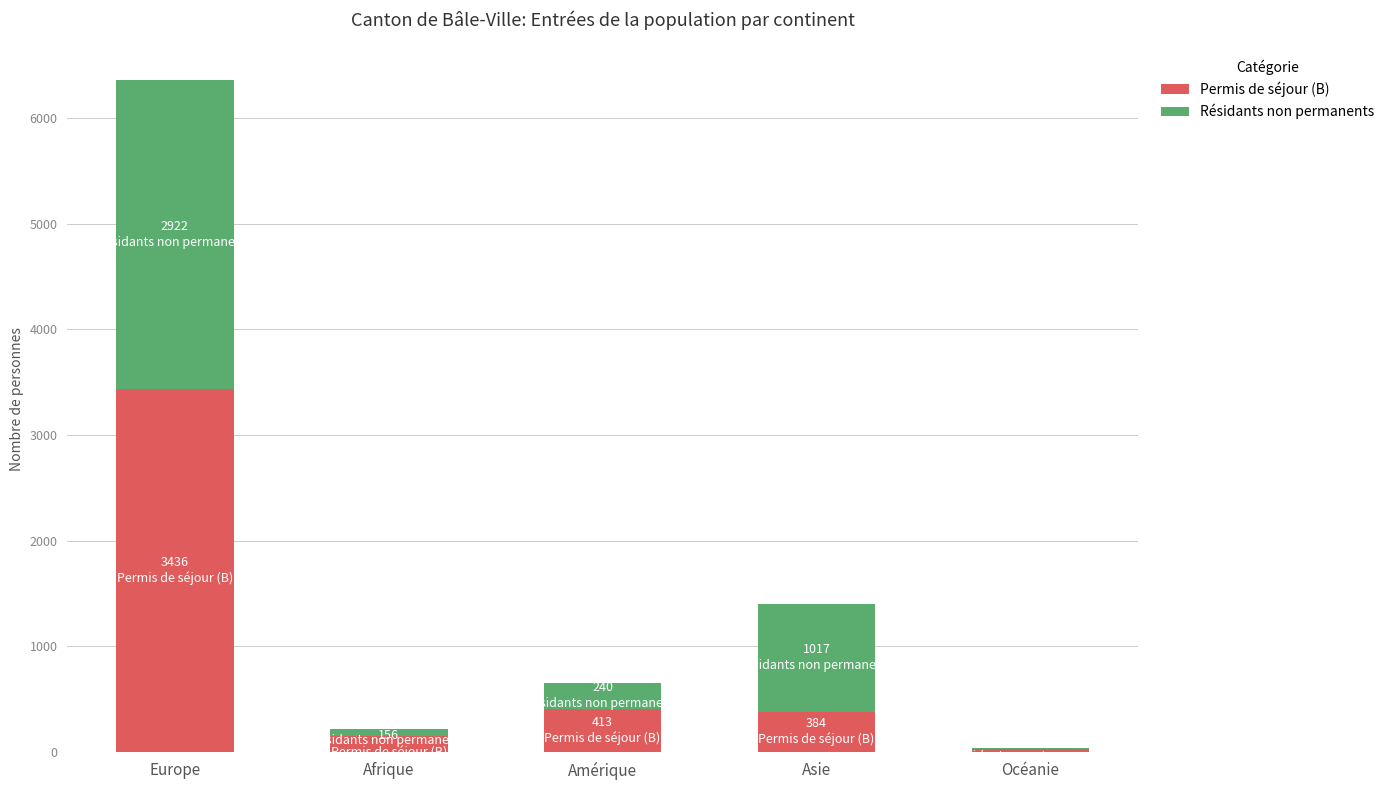

The Permis de séjour (B) series shows 156 at Afrique. True or false?

True